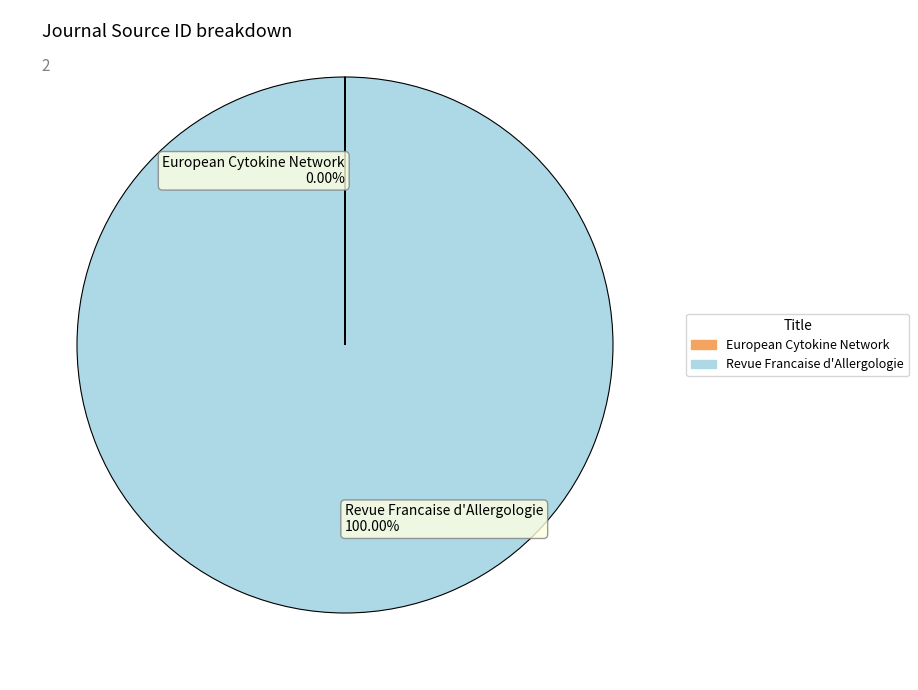

Does any single category account for the majority?

Yes